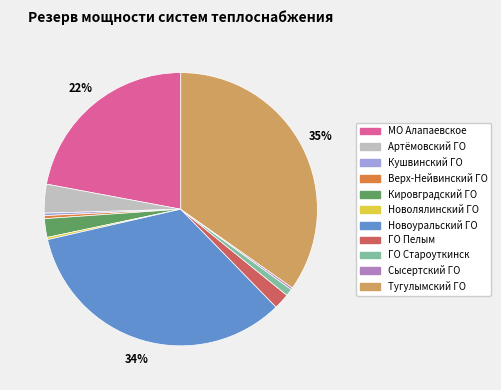

Do Кушвинский ГО and МО Алапаевское together represent more than half of the pie?

No